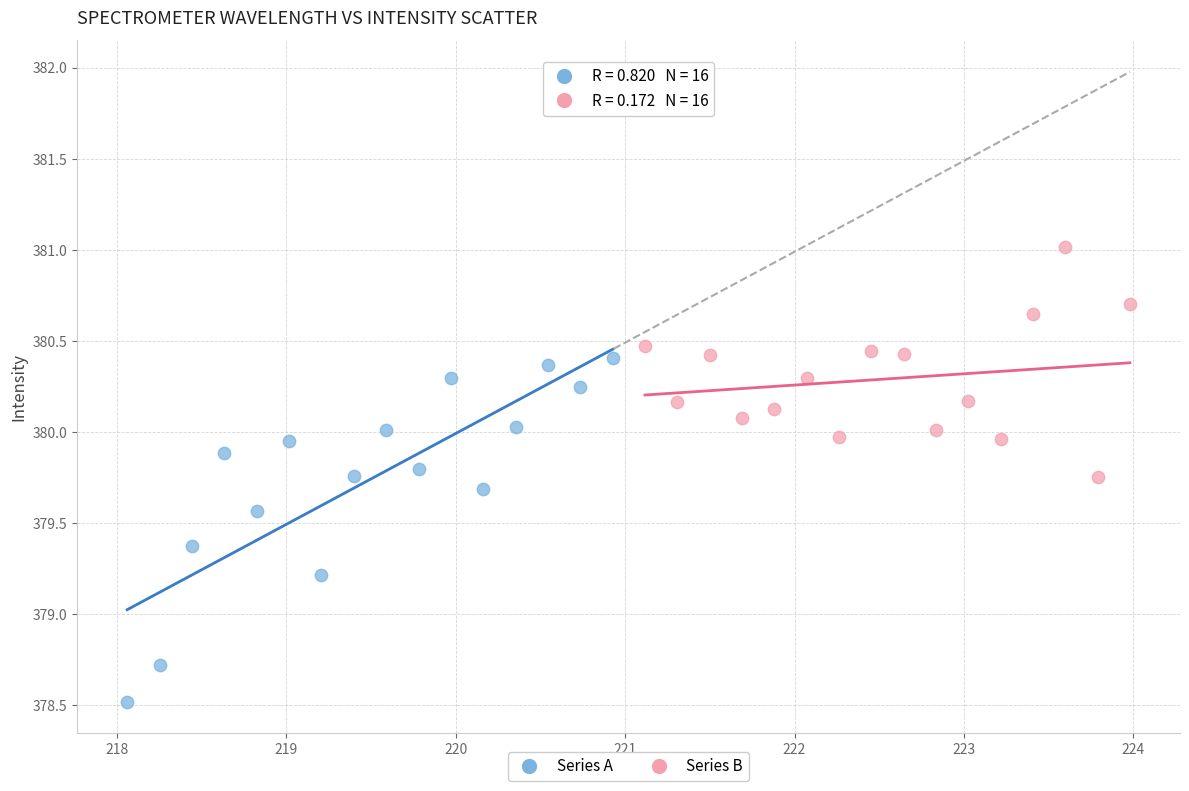

Which series reaches the maximum Y coordinate?

Series B